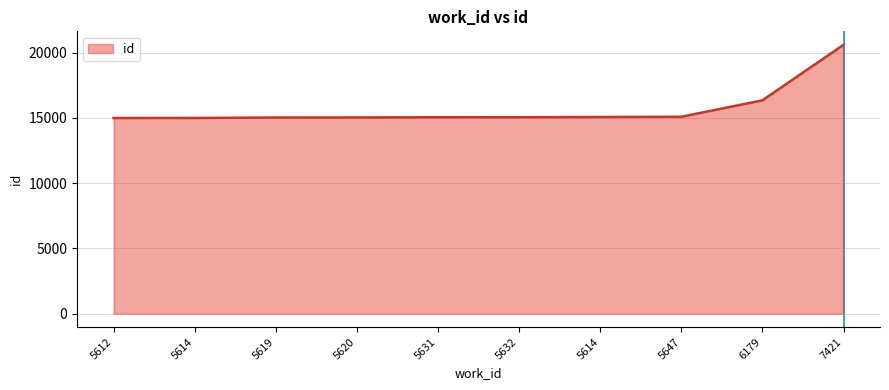

Does the chart have visible grid lines?

Yes